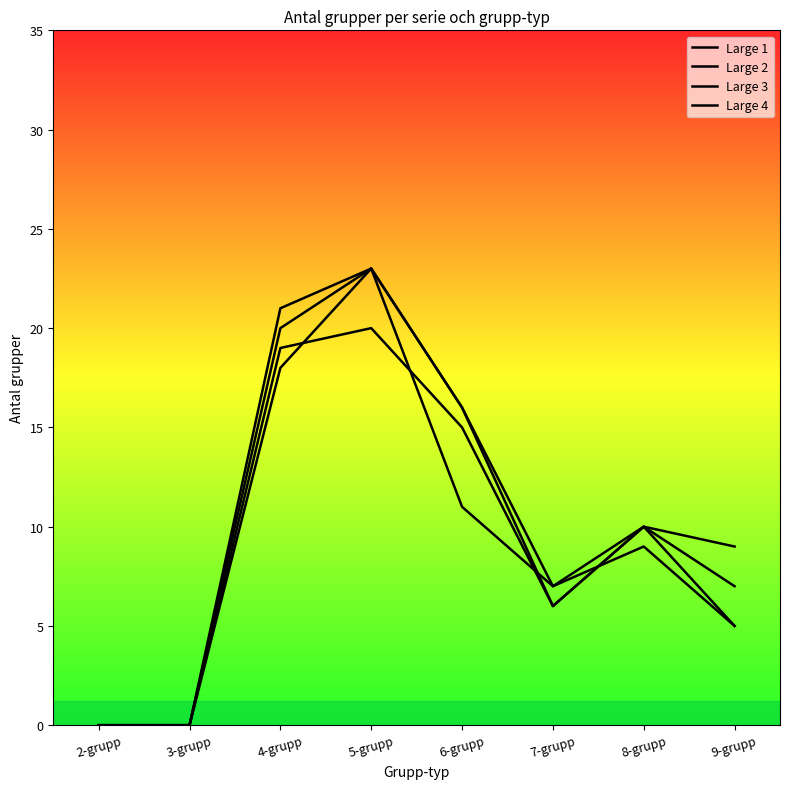

What is the value of the Large 1 point at the 6th from the left?

7